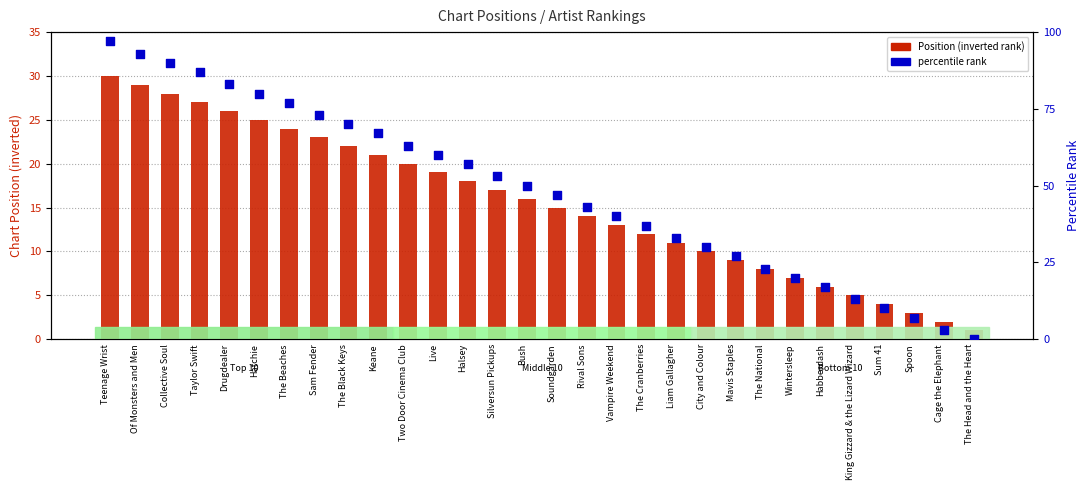

Which series contains the highest Y value?

percentile rank within chart